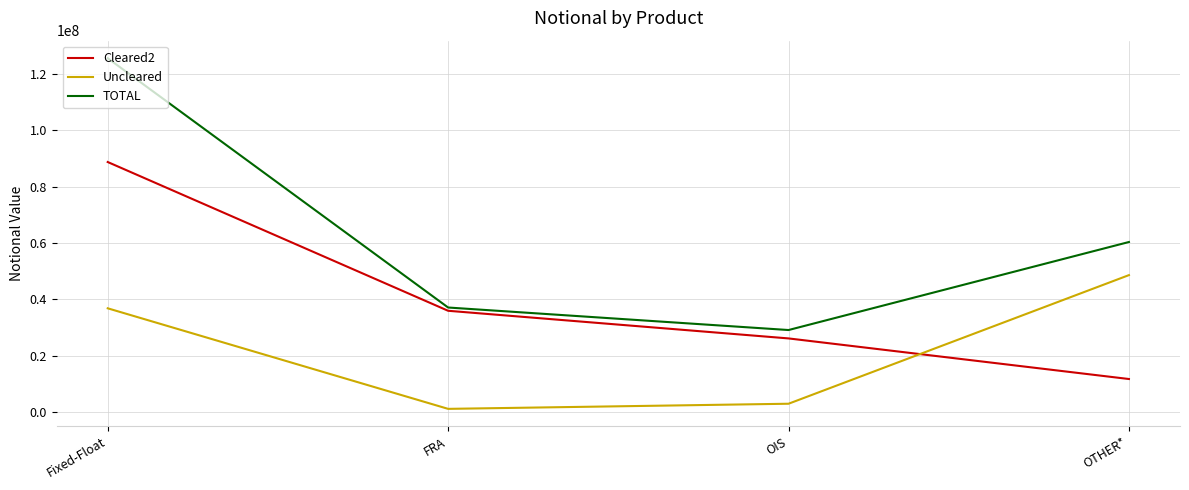

How many lines are shown in the chart?

3